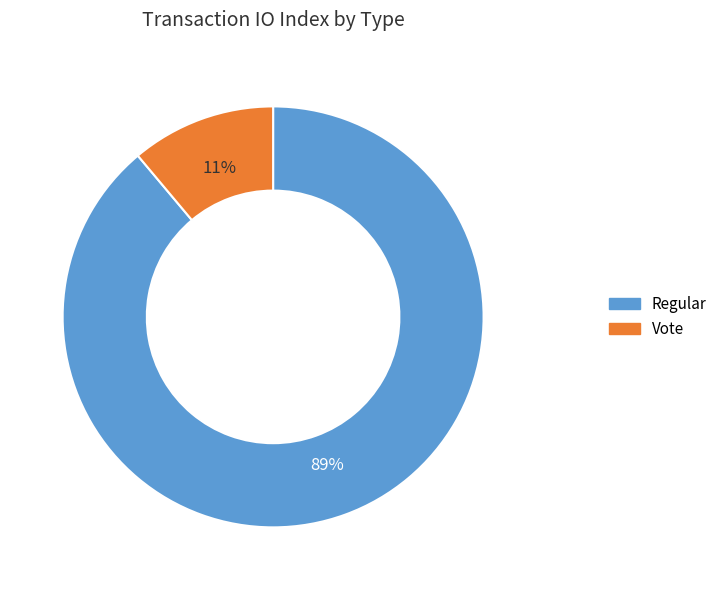

The Vote slice represents 22% of the pie. True or false?

False